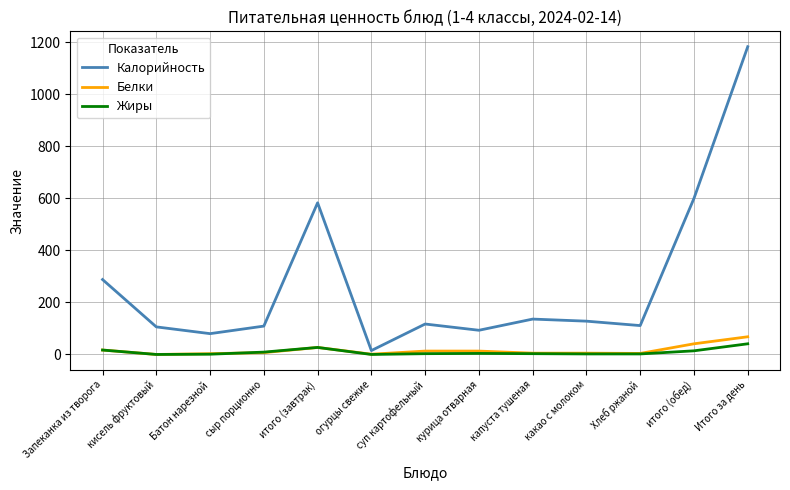

Which series has the widest spread of values?

Калорийность